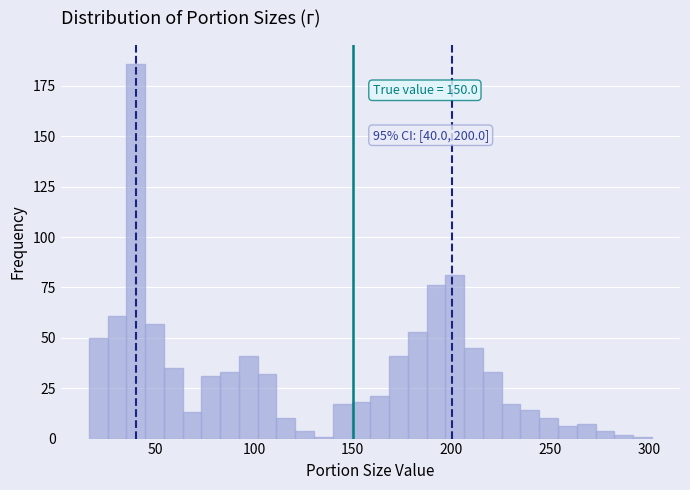

Read against the x-axis, roughly where is the centre of the tallest bar?

40